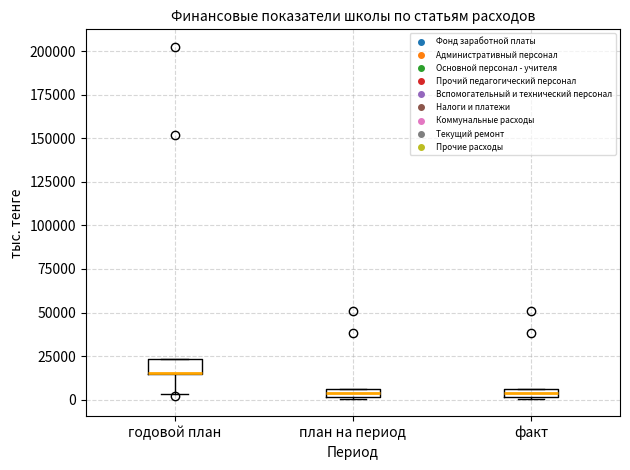

Where is the upper edge of the box for годовой план on the y-axis? The values are not printed on the chart, so give them approximately, as read against the axis.

25000